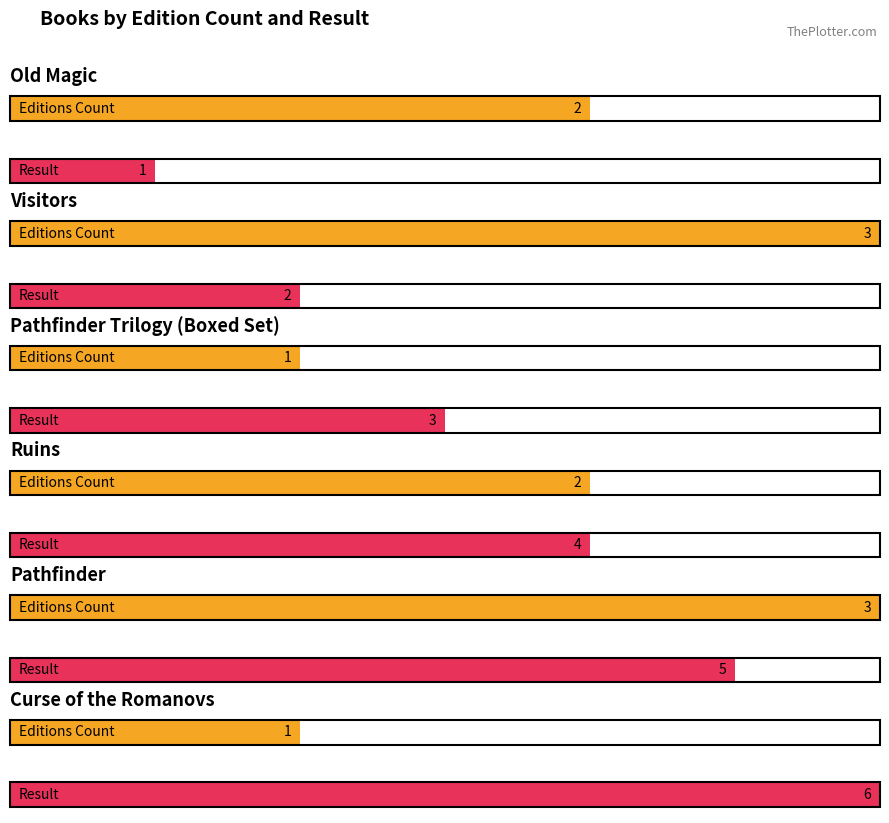

How many bars are there in each group?

2